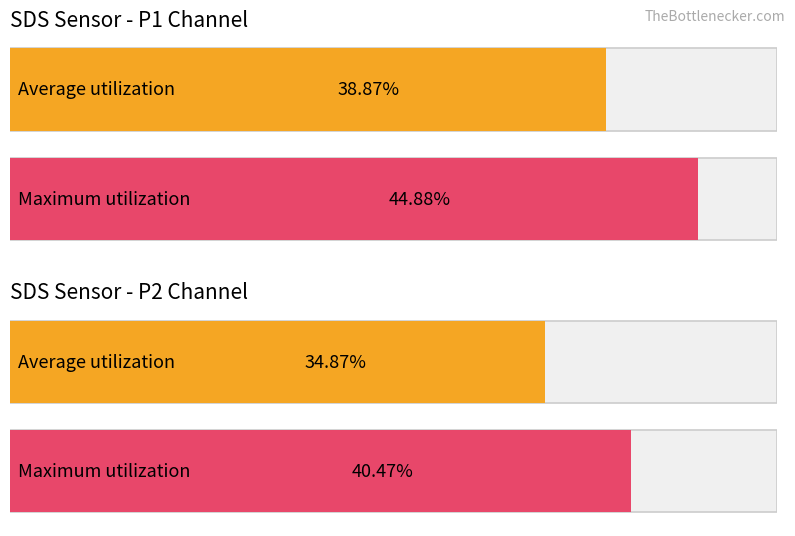

Which series has the largest total across all categories?

Maximum utilization